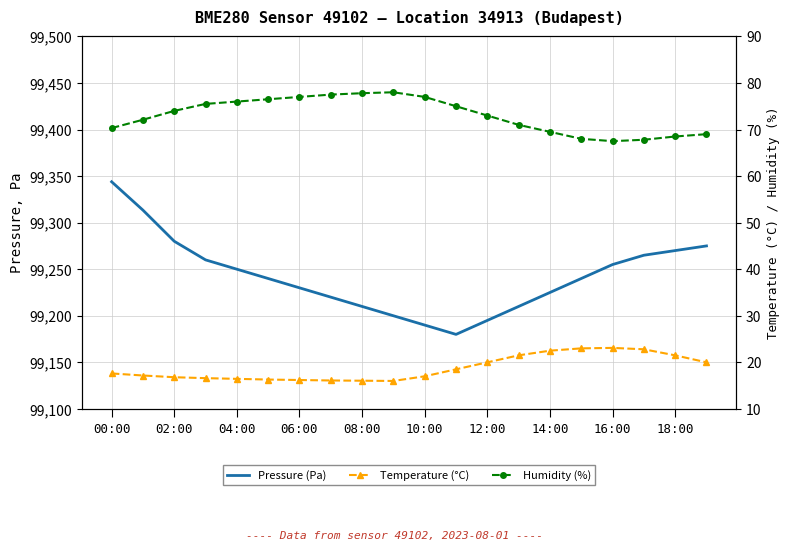

What is the value of the Temperature (°C) point at the 4th from the left?

16.6